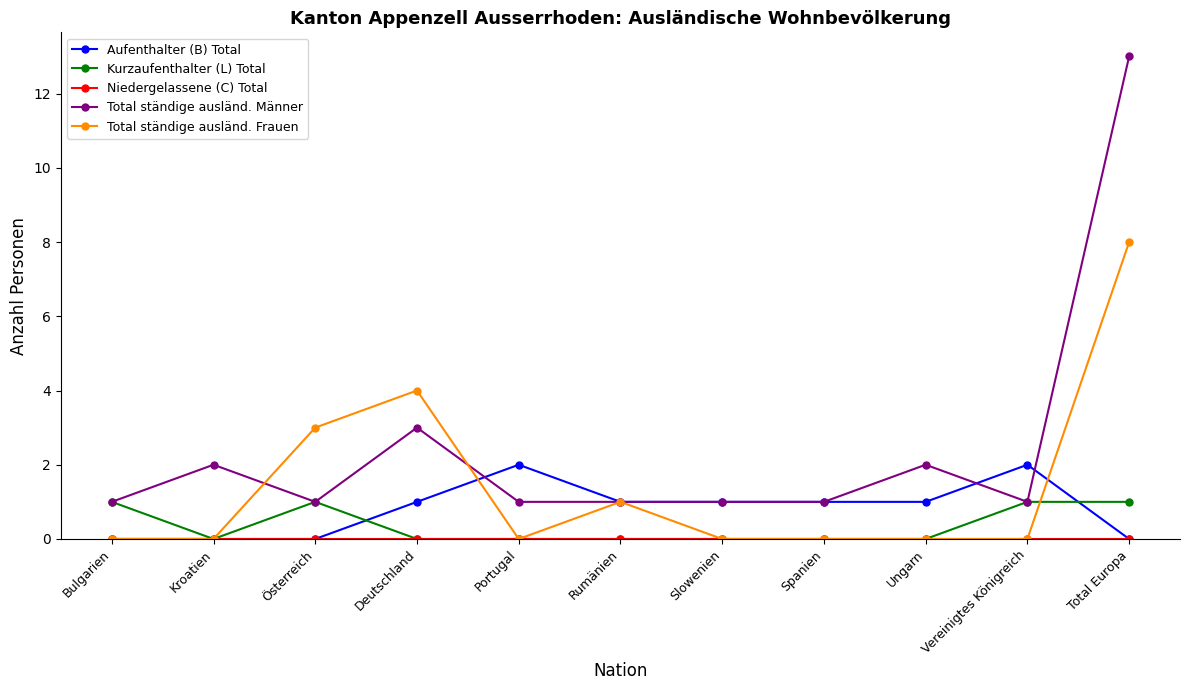

True or false: Aufenthalter (B) Total has more than 0 interior local peaks.

True